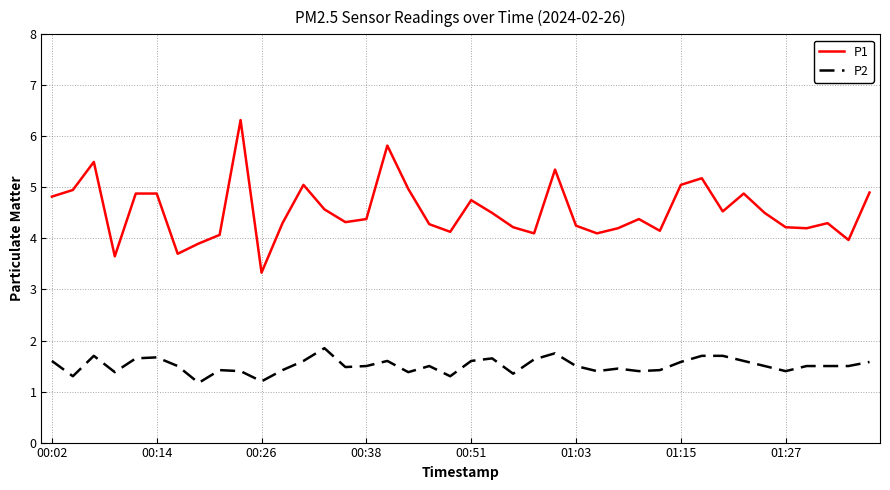

What is the sum of all P1 values?

181.6